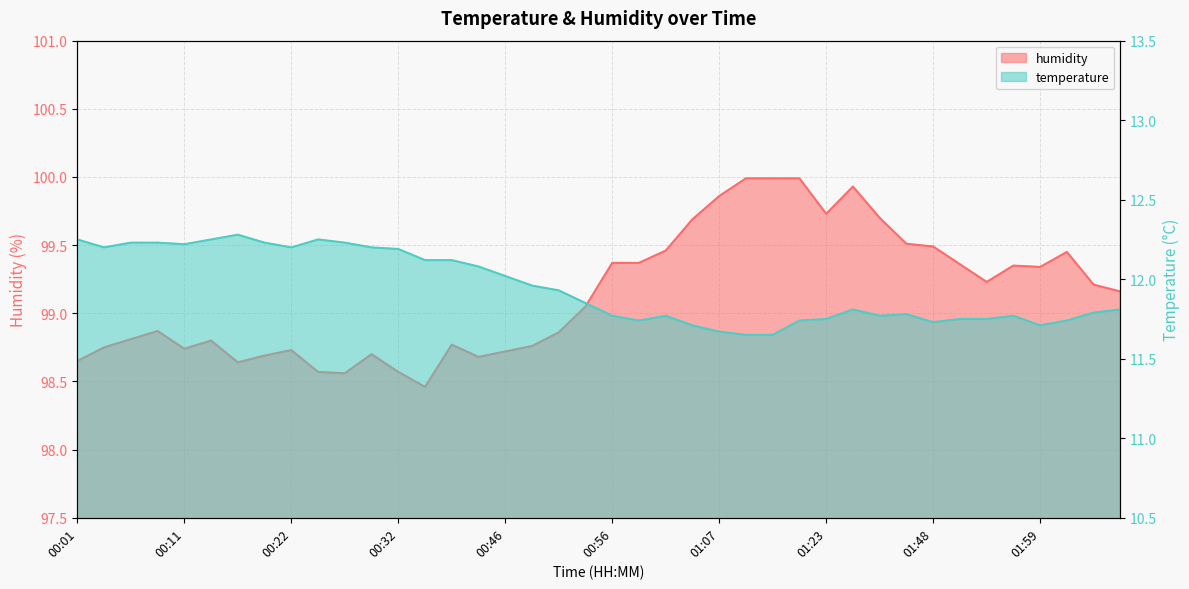

At which label is humidity closest to 99?

00:54